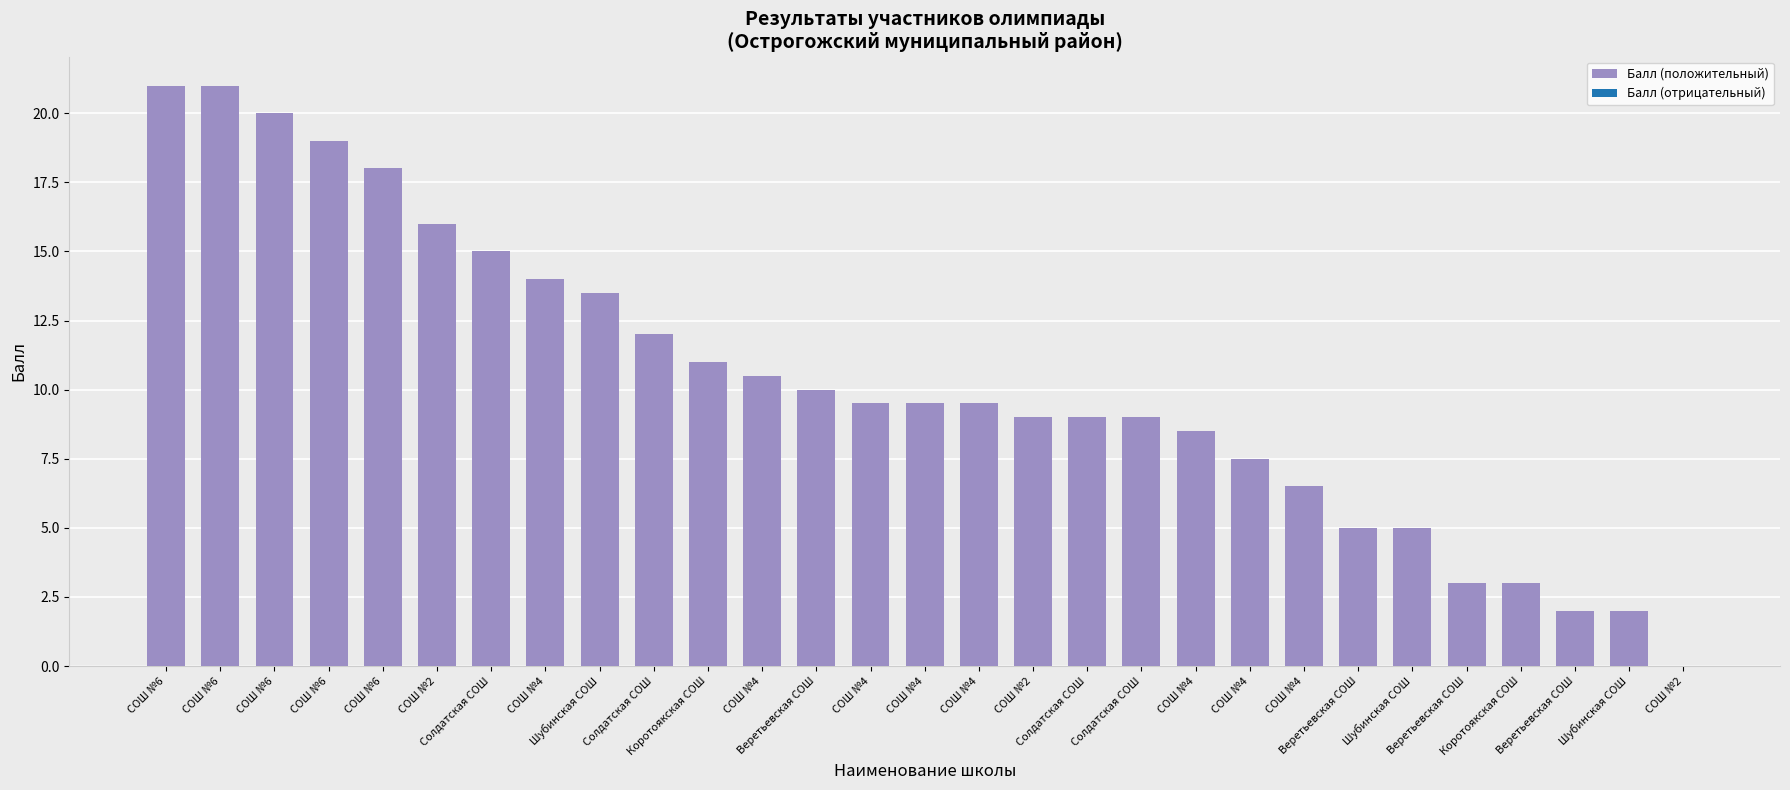

What is the greatest value displayed?

21.0